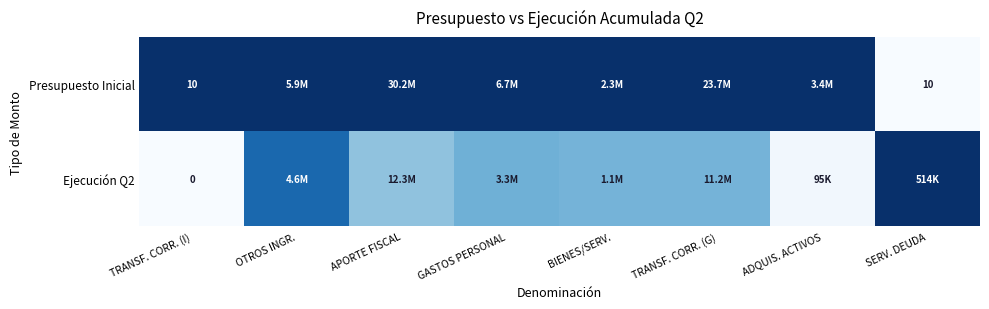

At how many categories does at least one series exceed 0?

8